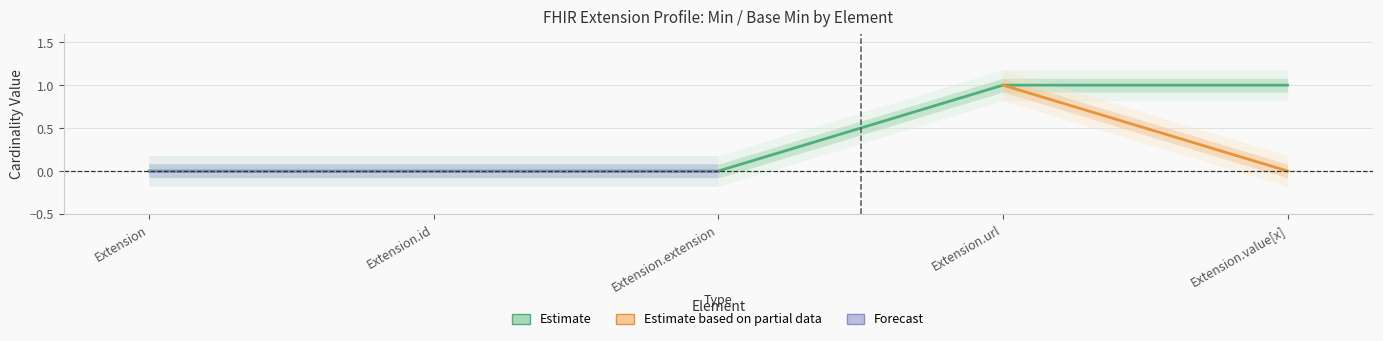

What are all the series names shown in the legend?

Estimate, Estimate based on partial data, Forecast